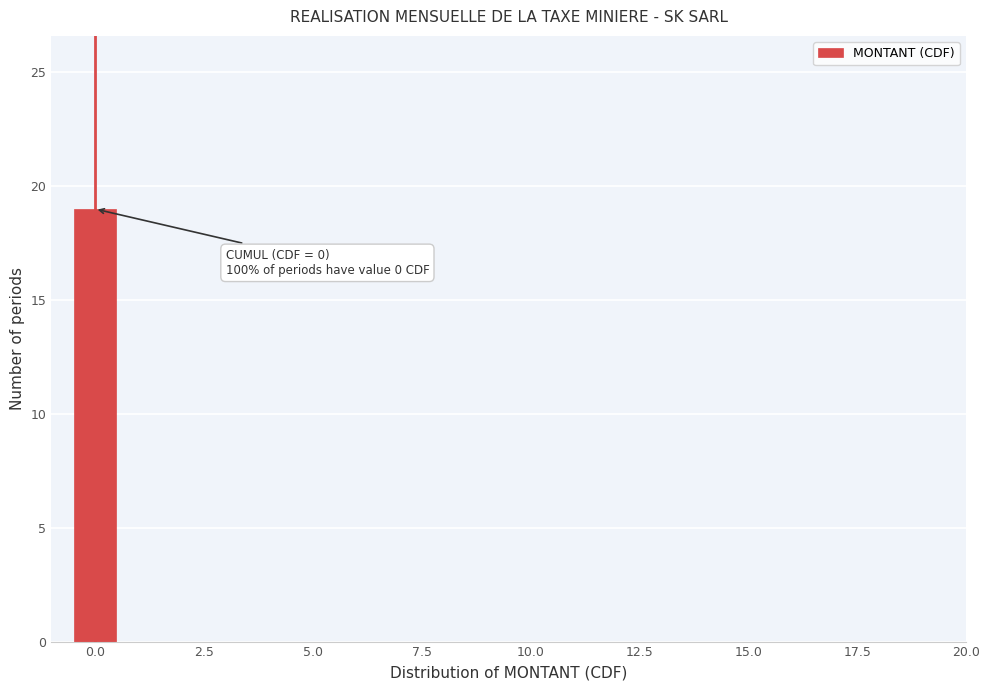

Read against the x-axis, roughly where is the centre of the tallest bar?

0.0